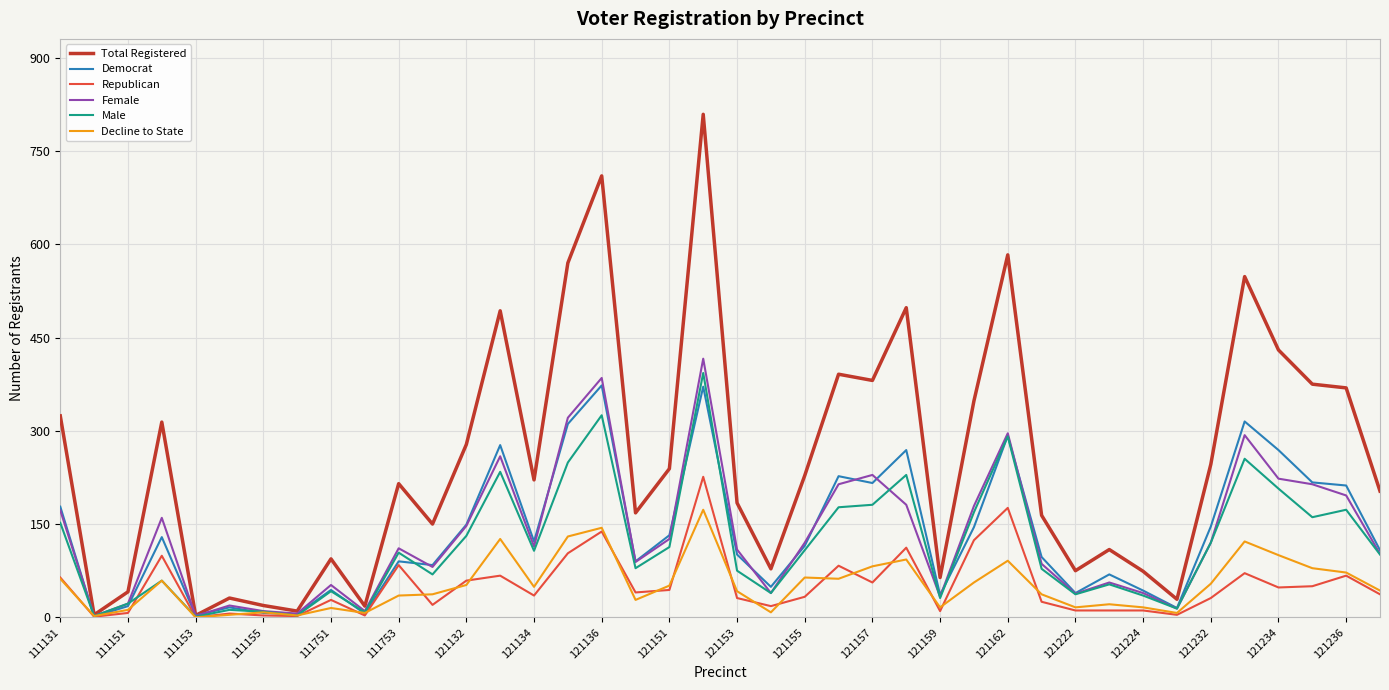

True or false: Total Registered has more than 2 interior local peaks.

True